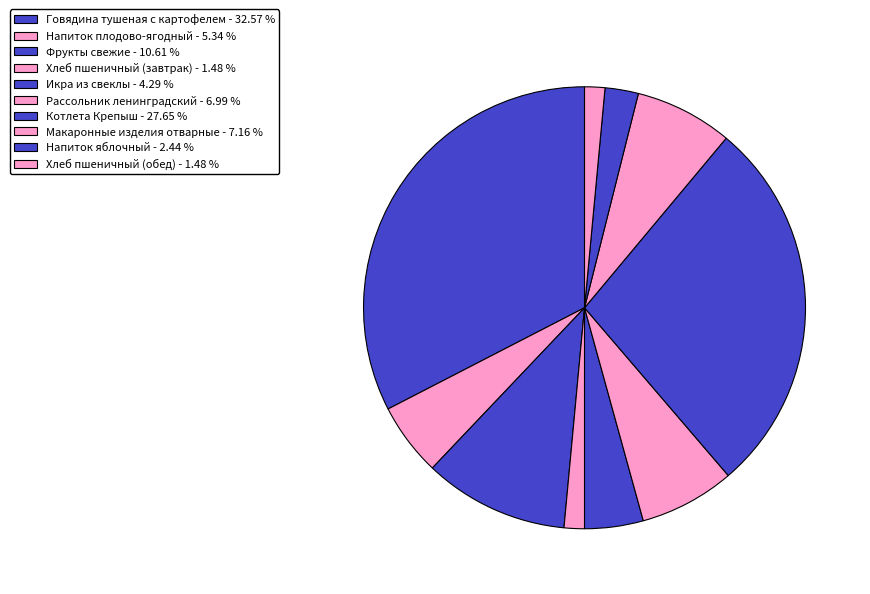

Combined, what portion of the pie is Котлета Крепыш and Макаронные изделия отварные?

34.8%